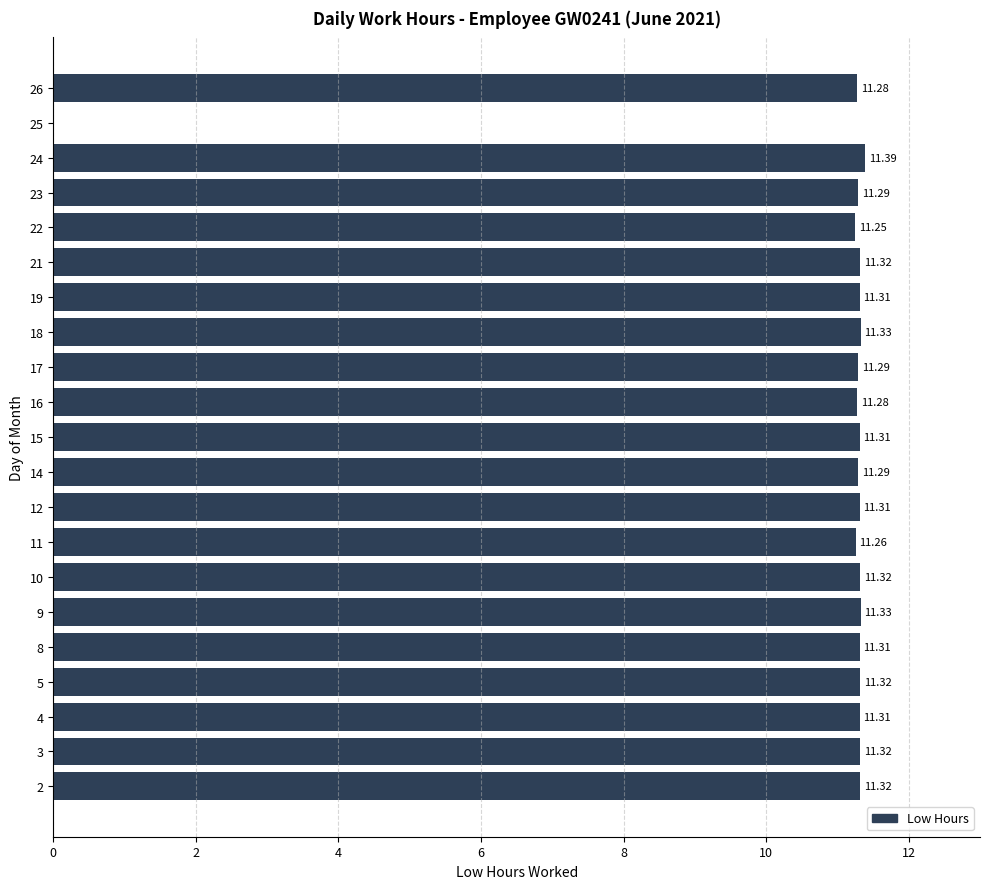

Between 21 and 22, which is larger?

21